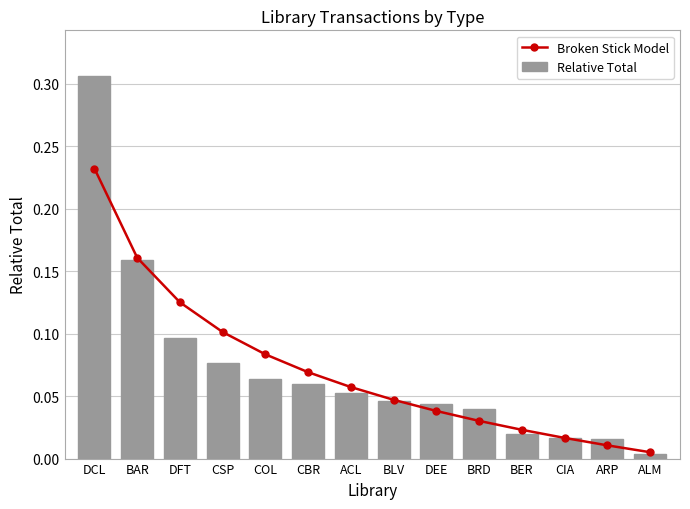

What is the difference between the maximum and minimum values in the Relative Total series?

0.3